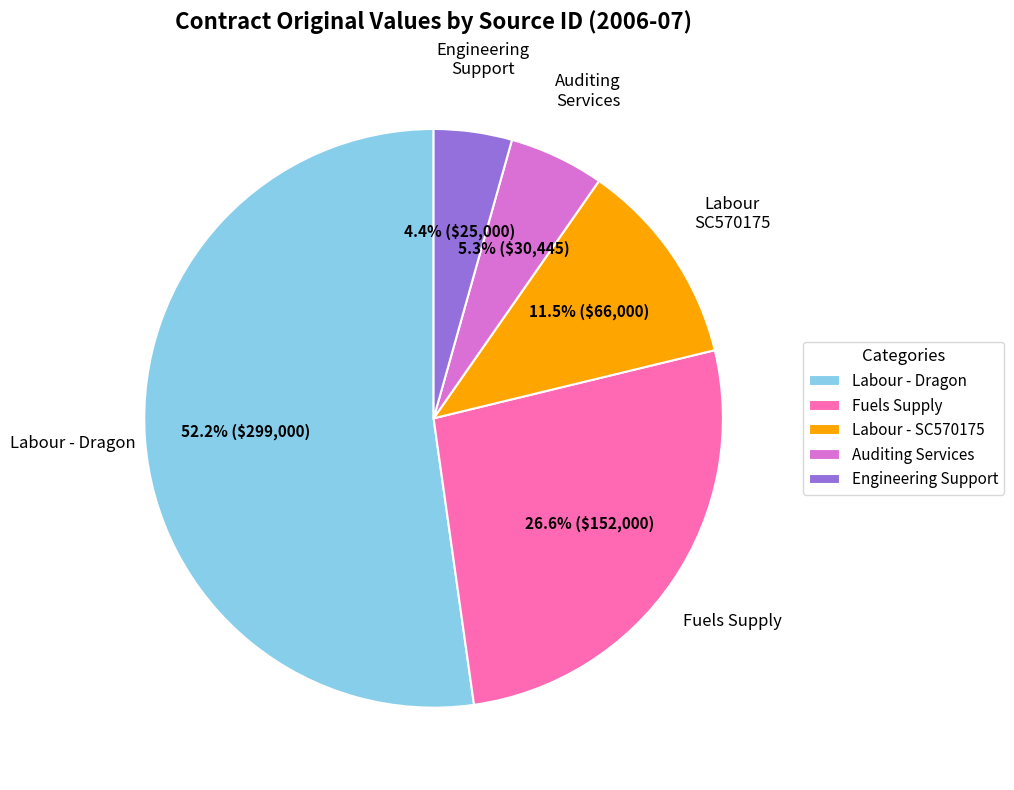

Does any single category account for the majority?

Yes